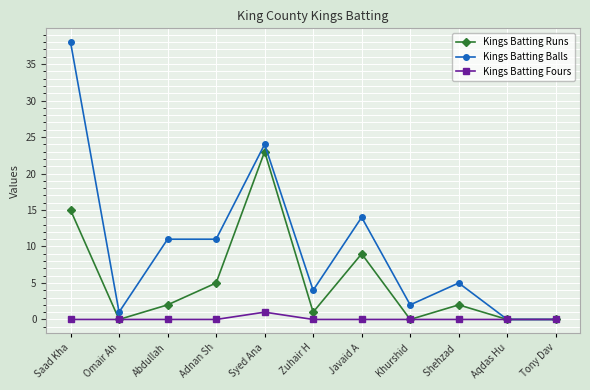

What is the difference between the maximum and minimum values in the Kings Batting Runs series?

23